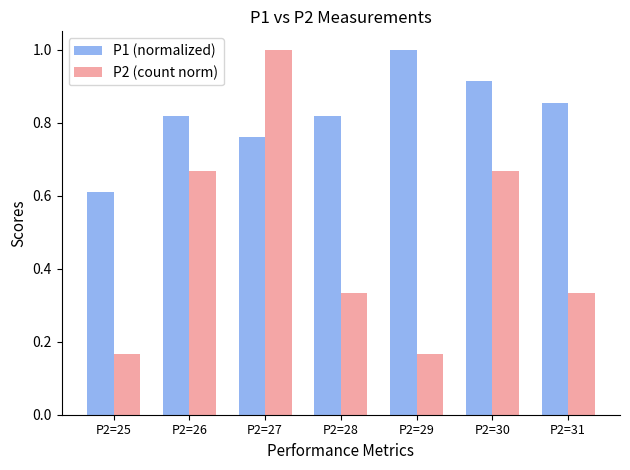

Does the chart contain any negative values?

No